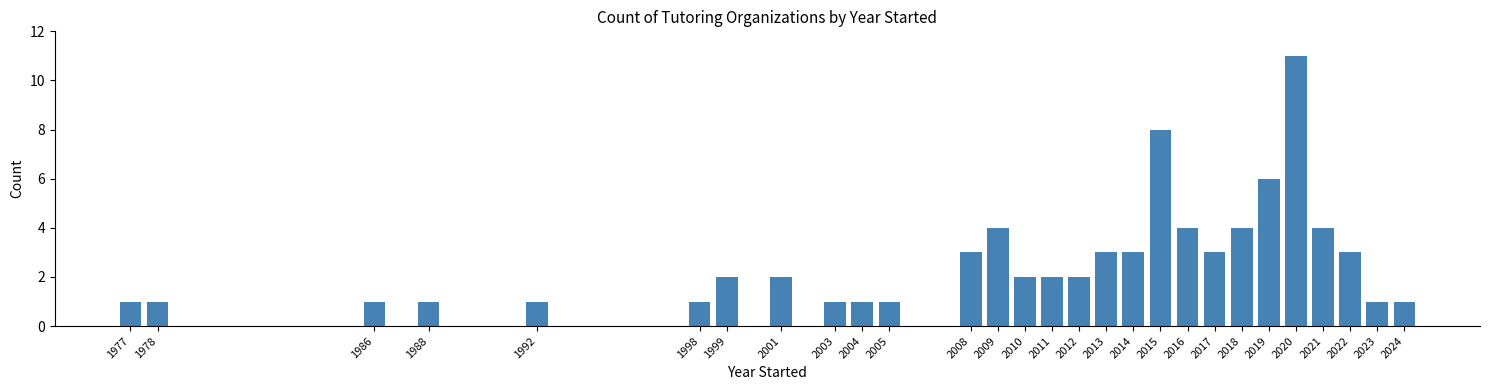

Reading right to left, extract all data points from this chart.

1	1	3	4	11	6	4	3	4	8	3	3	2	2	2	4	3	1	1	1	2	2	1	1	1	1	1	1